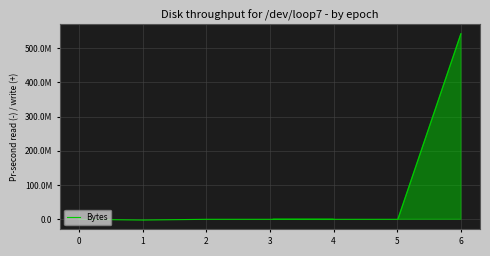

Does the chart display data point markers on the line(s)?

No